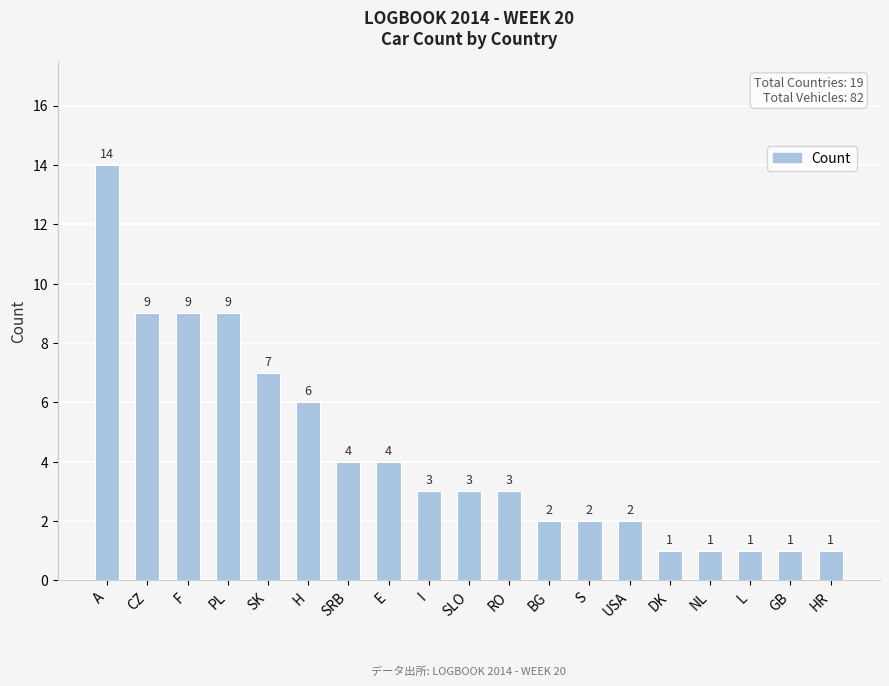

What is the change in value from PL to BG?

-7